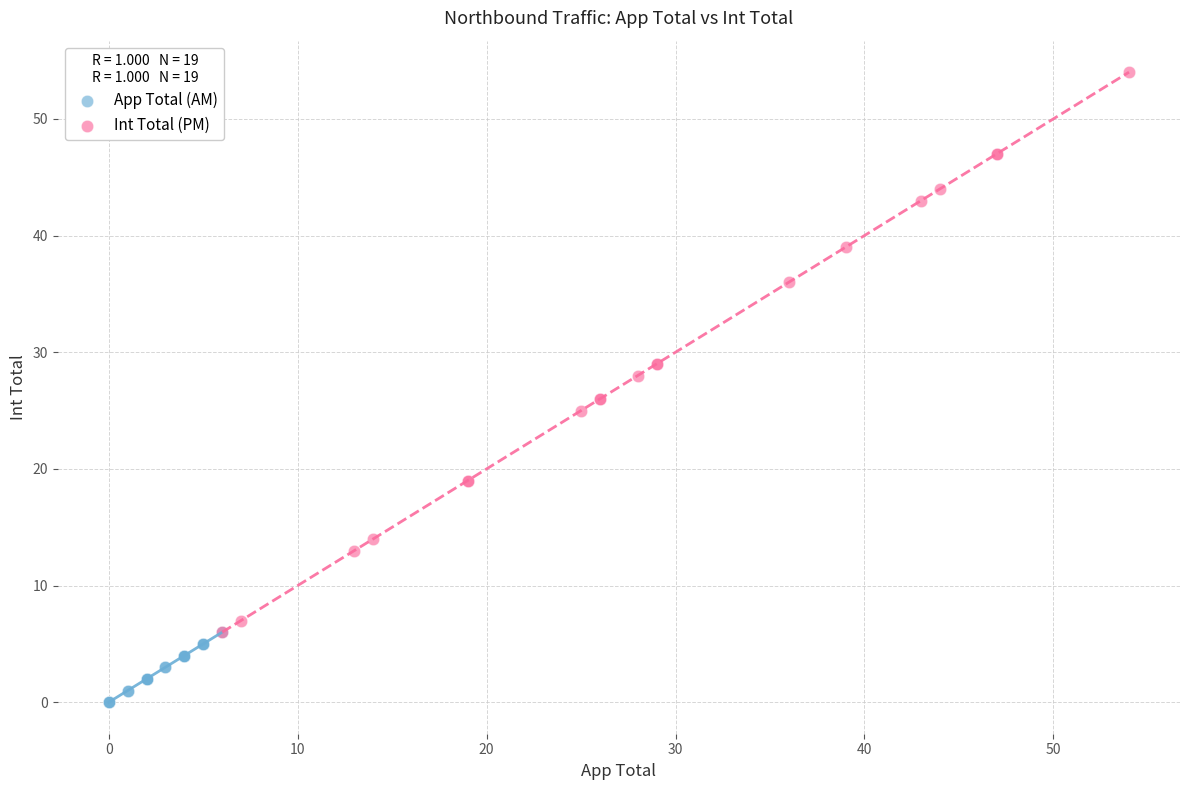

Which series has the largest Y range (max minus min)?

Int Total (PM)